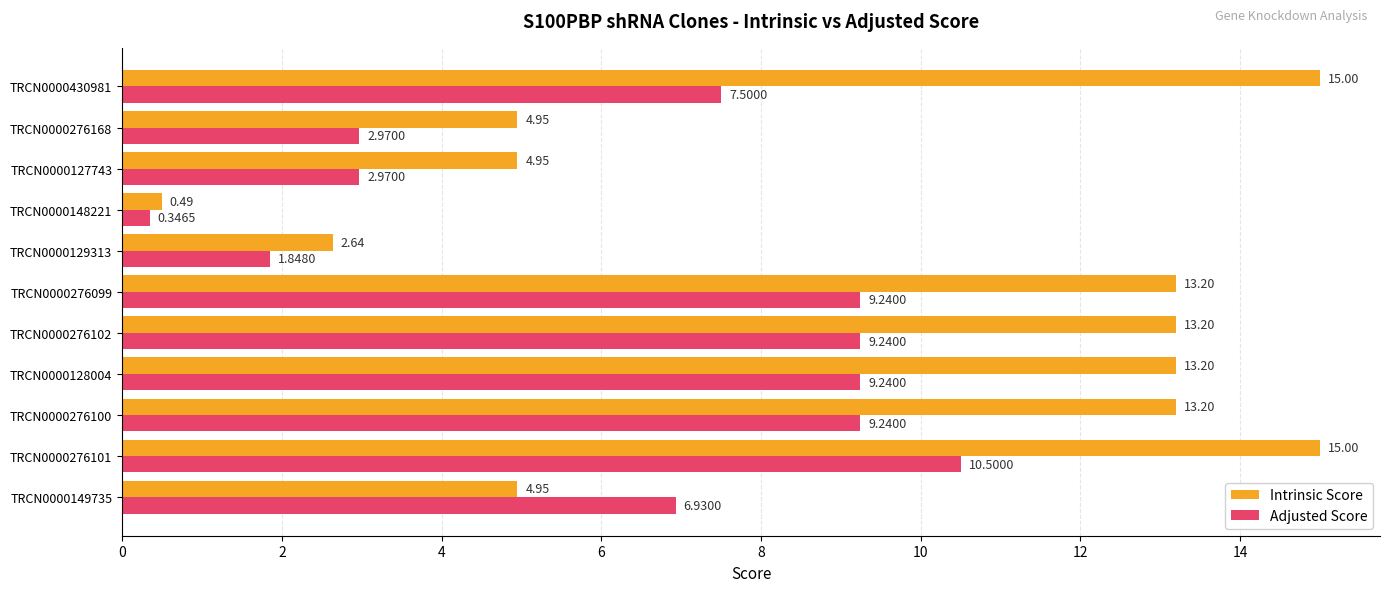

Rank the series by their maximum value, from lowest to highest.

Adjusted Score, Intrinsic Score